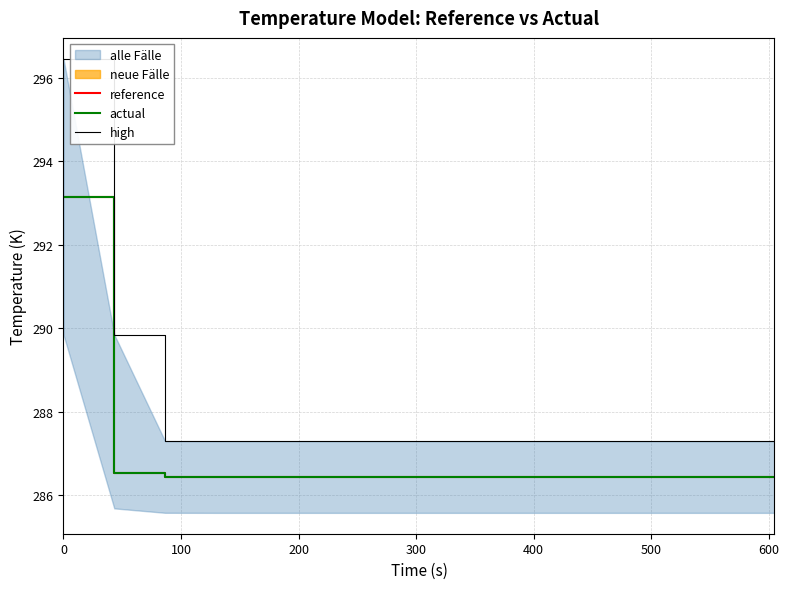

True or false: high and reference cross at least once.

False